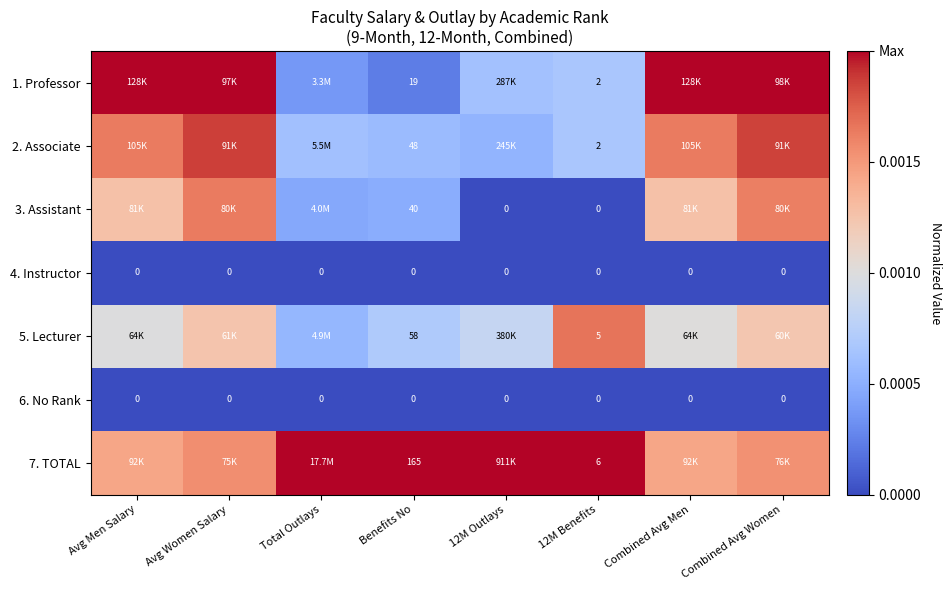

Which category has the highest value in the 5. Lecturer series?

12M Benefits